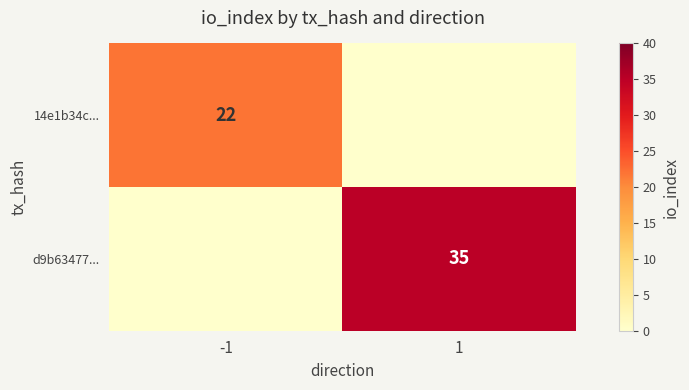

The value of d9b63477... at 1 is 12. True or false?

False